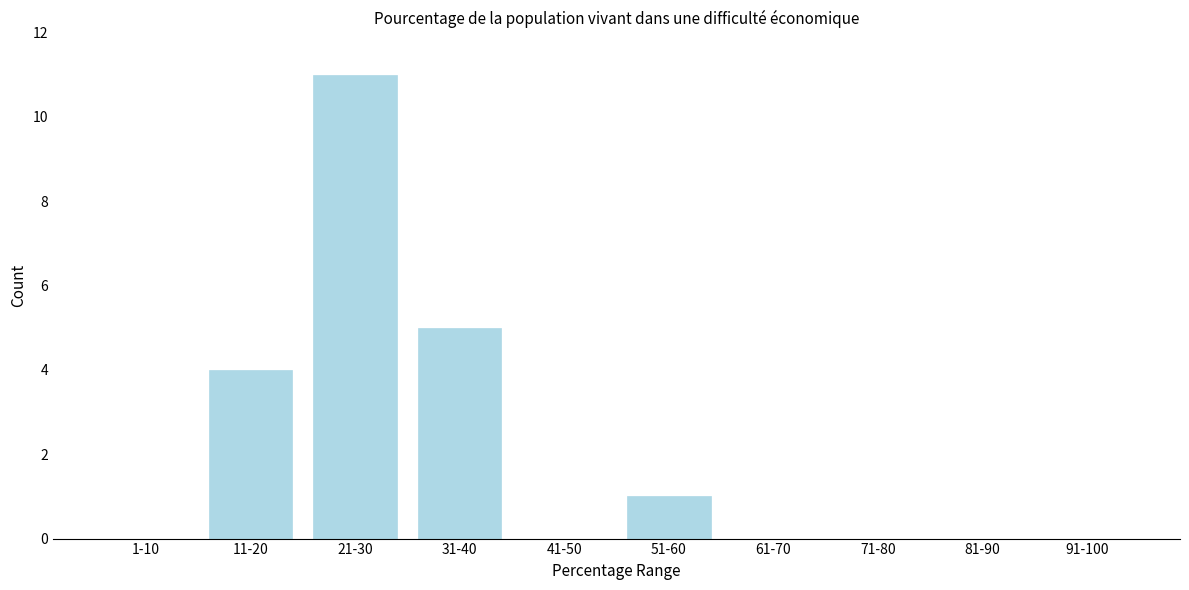

Reading left to right, transcribe all the data shown in this chart.

1-10=0	11-20=4	21-30=11	31-40=5	41-50=0	51-60=1	61-70=0	71-80=0	81-90=0	91-100=0